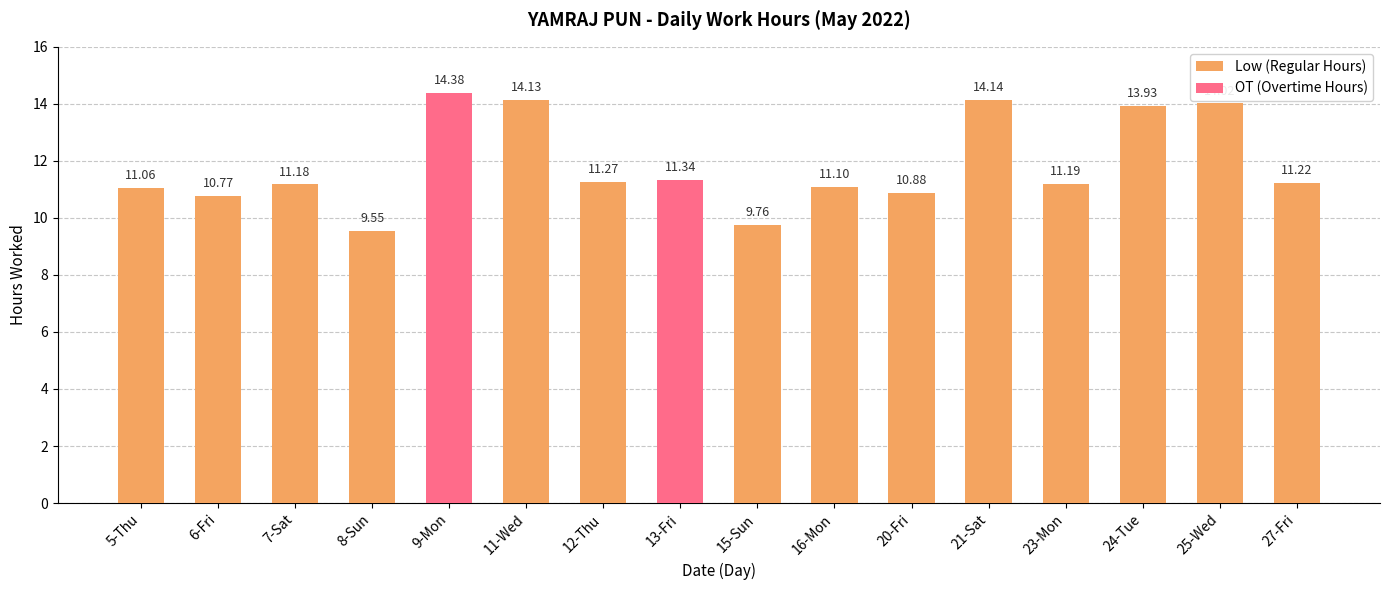

List the labels in order of Low (Regular Hours) value, largest first.

21-Sat, 11-Wed, 25-Wed, 24-Tue, 12-Thu, 27-Fri, 23-Mon, 7-Sat, 16-Mon, 5-Thu, 20-Fri, 6-Fri, 15-Sun, 8-Sun